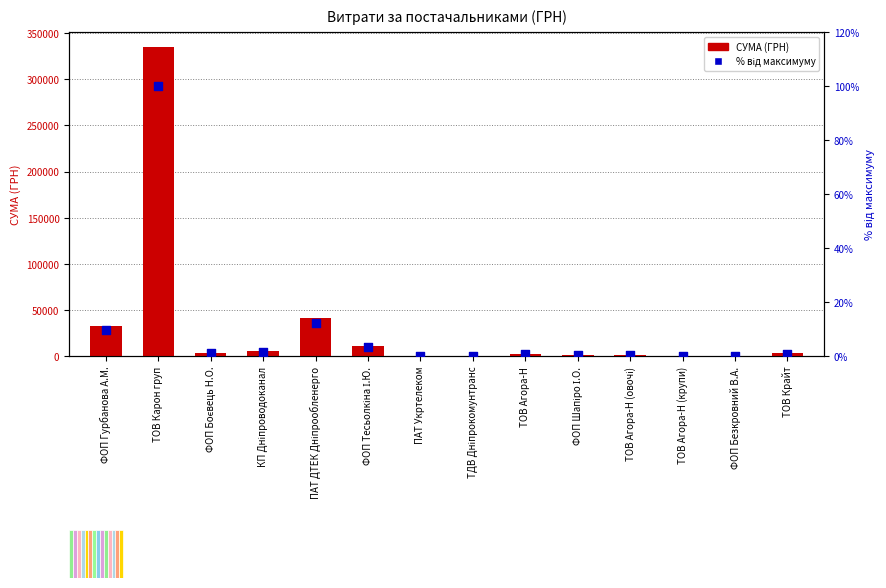

At which category is the sum across all series the highest?

ТОВ Карон груп